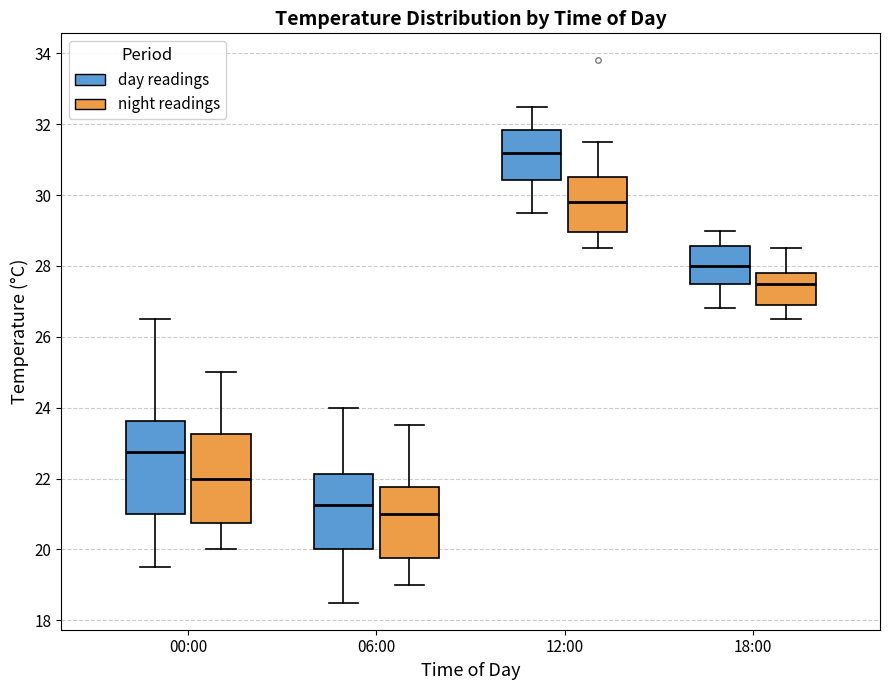

Which box has the highest median line?

12:00 (day readings)